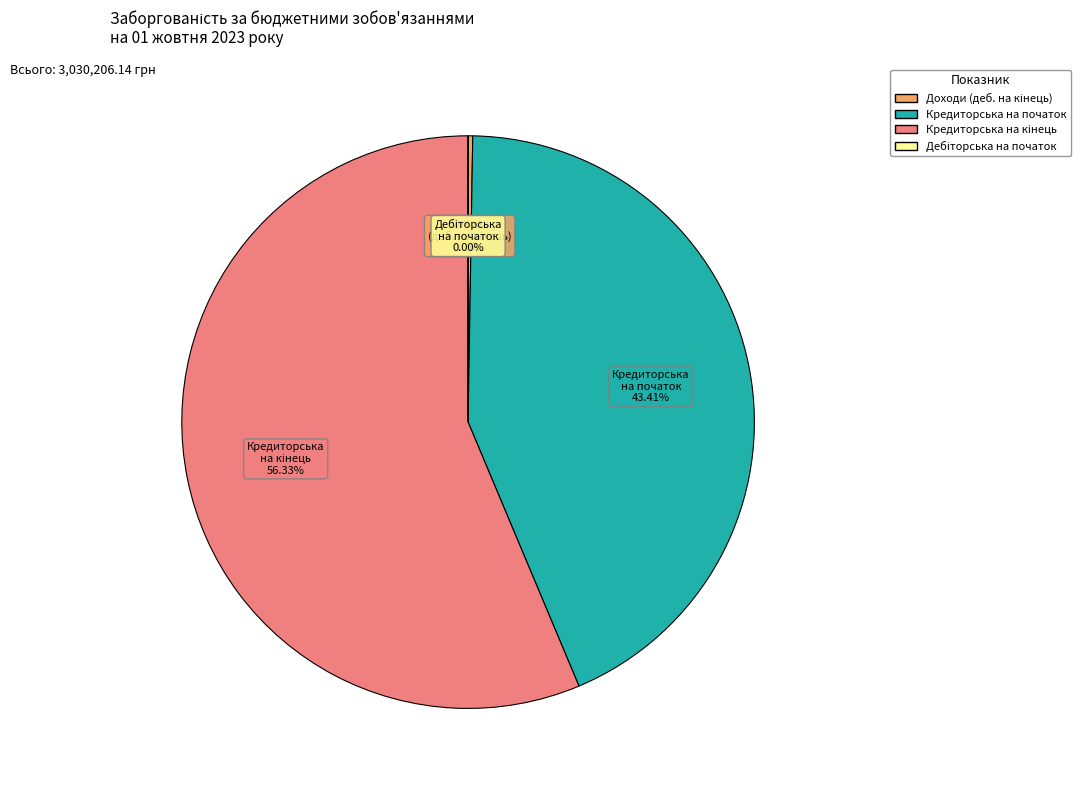

Is there any slice that represents more than half of the pie?

Yes